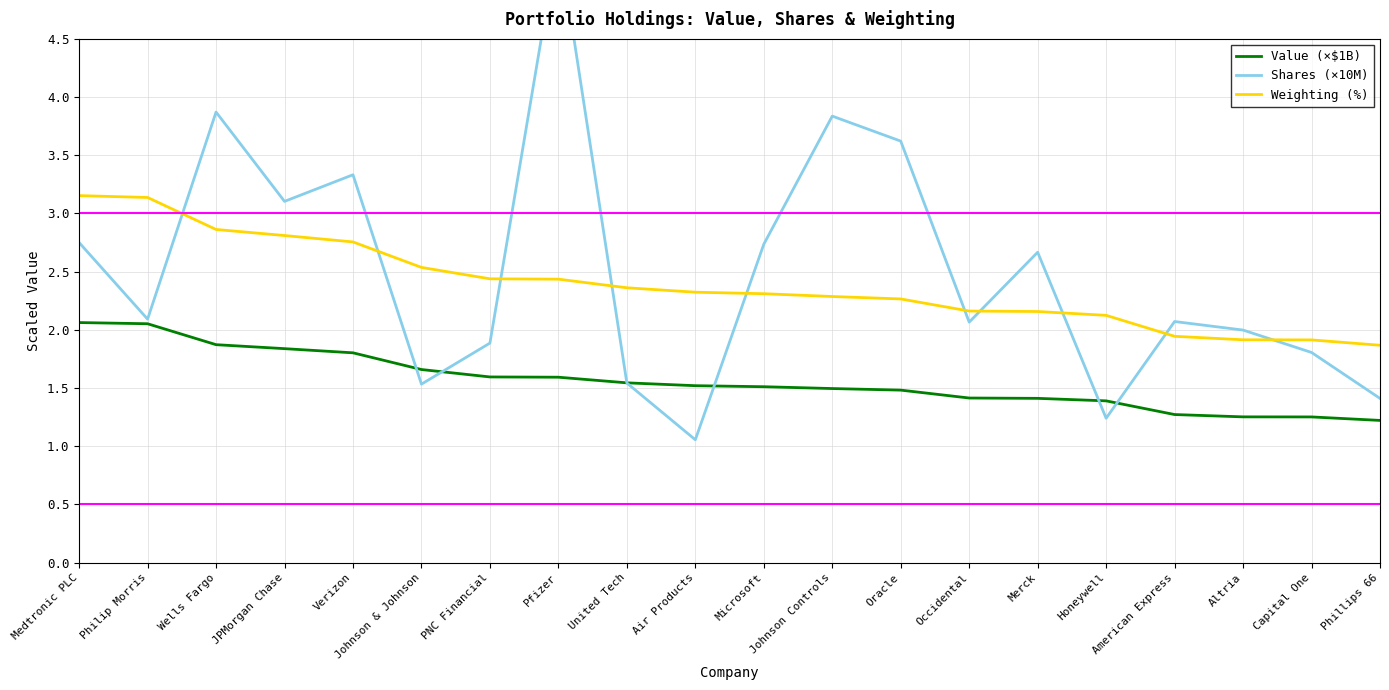

At which category does Shares (×10M) reach its first local peak?

Wells Fargo